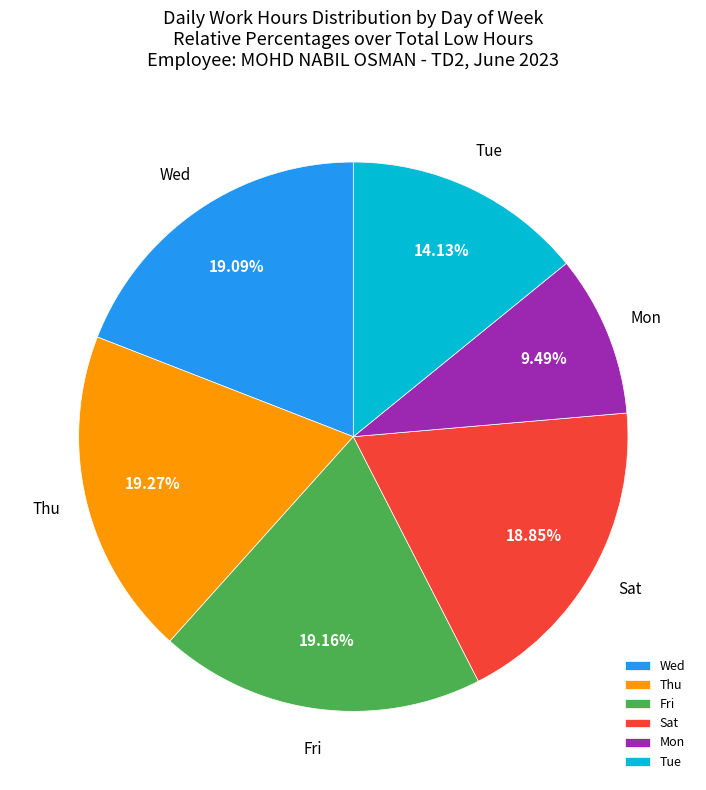

How many segments does this pie chart have?

6